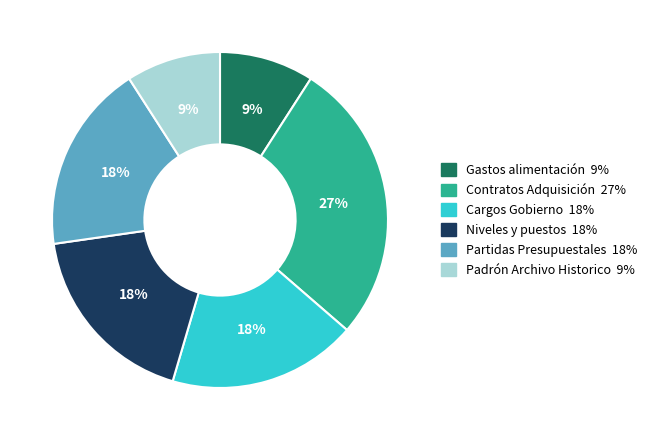

What percentage is the Contratos Adquisición 27% slice, to the nearest percent?

27%